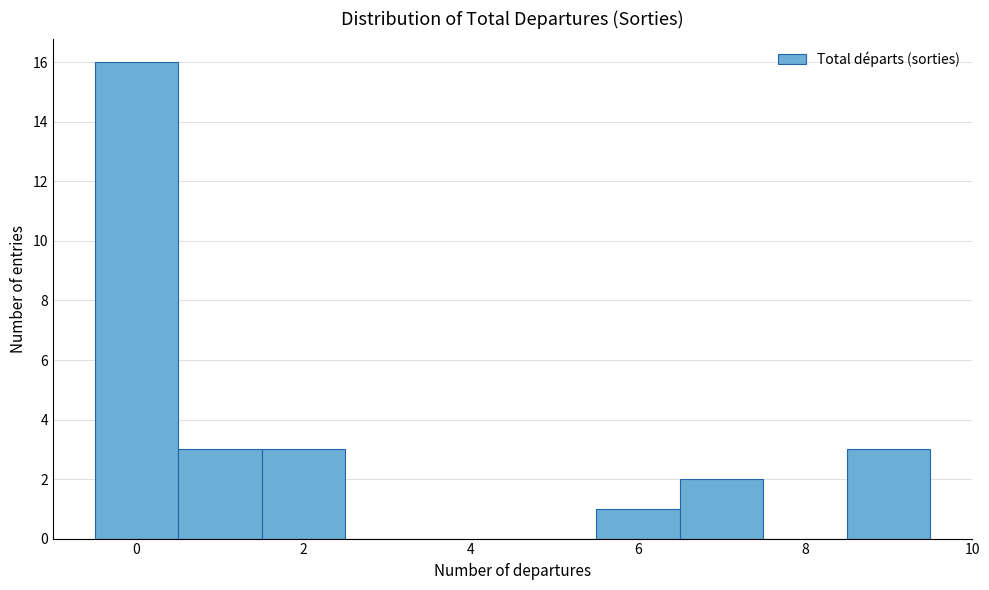

How tall is the bar that spans 8.5 to 9.5 on the x-axis? Neither the bar edges nor the heights are printed on the chart, so give them approximately, as read against the axes.

3